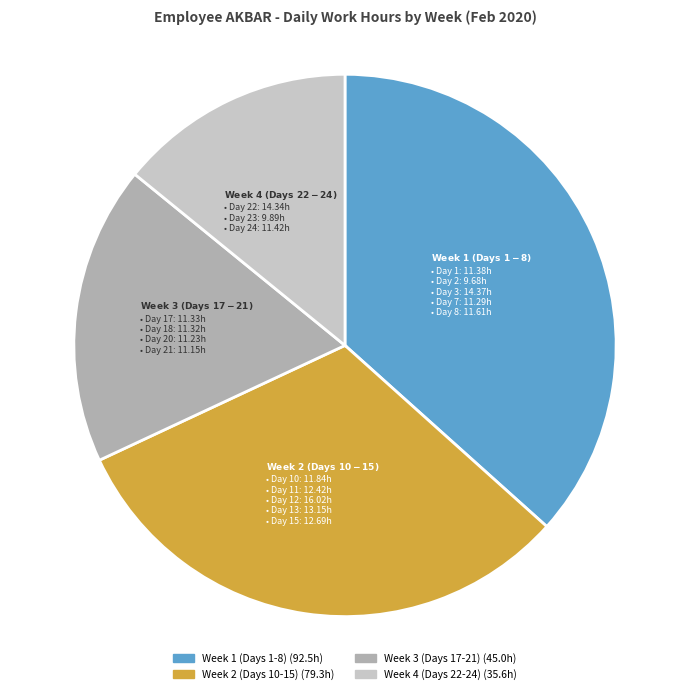

Is there a majority slice in this chart?

No